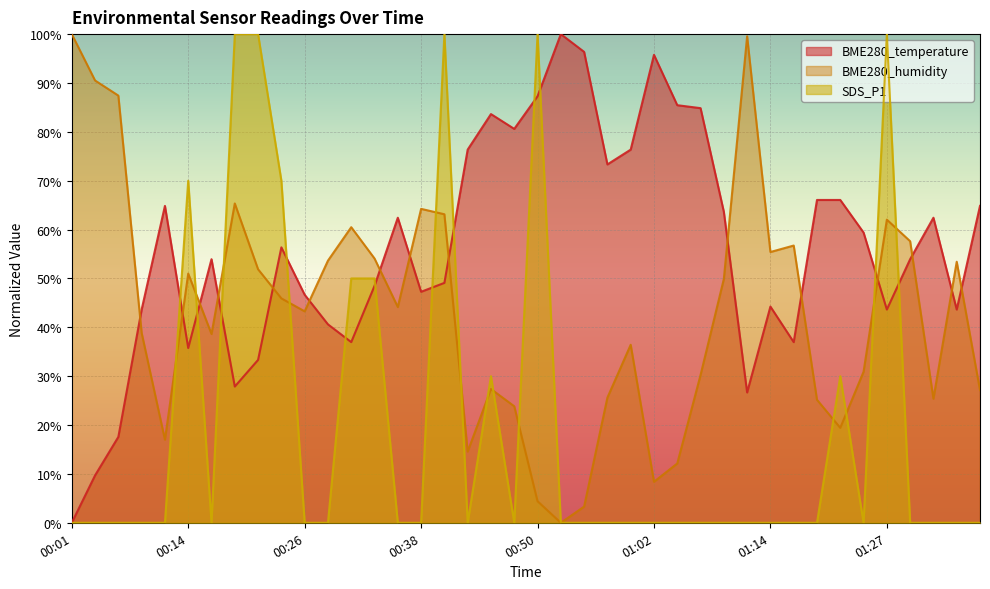

What is the highest value of the SDS_P1 series?

100.0